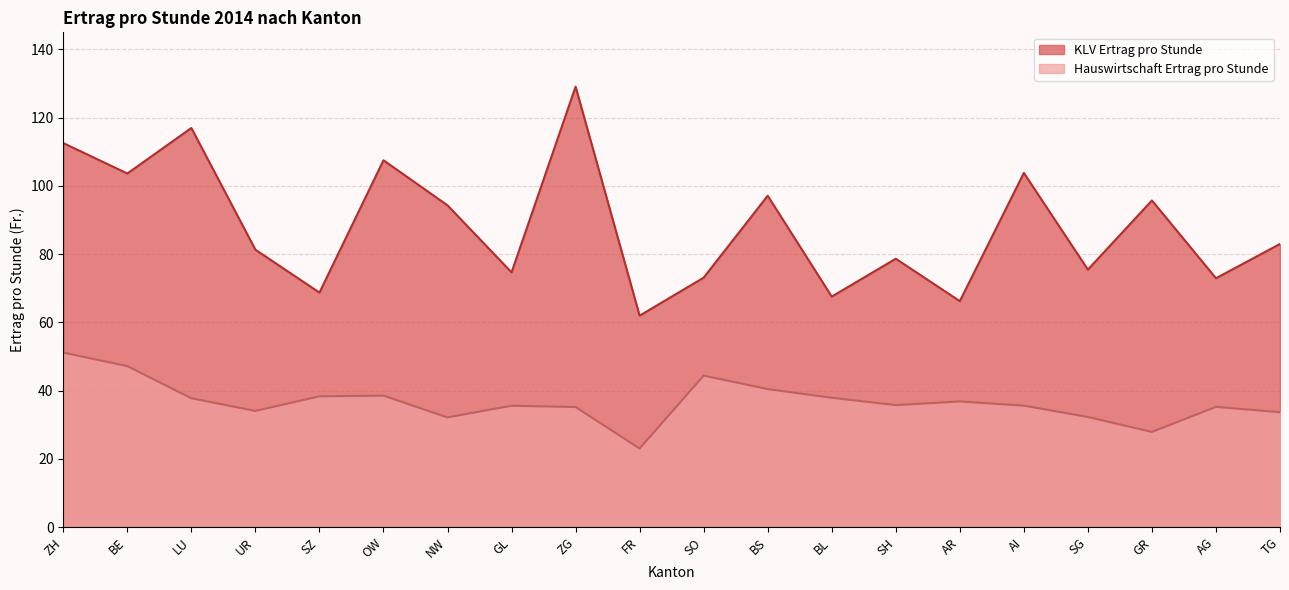

Between BS and AG, which series saw the biggest shift?

KLV Ertrag pro Stunde